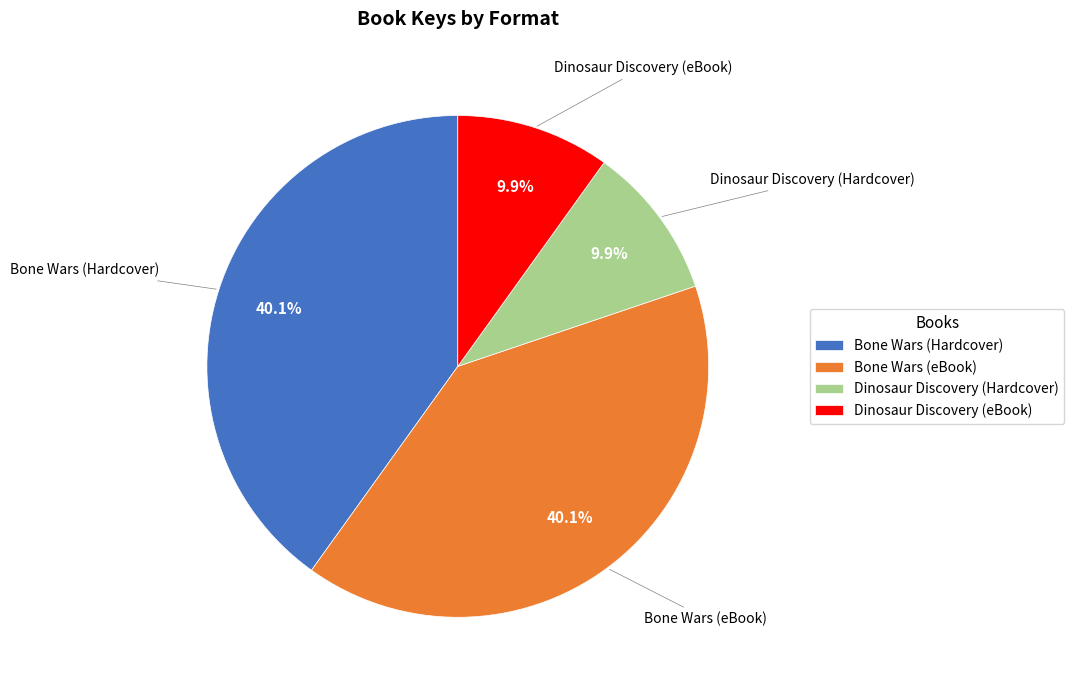

Does Bone Wars (Hardcover) account for over 50% of the chart?

No